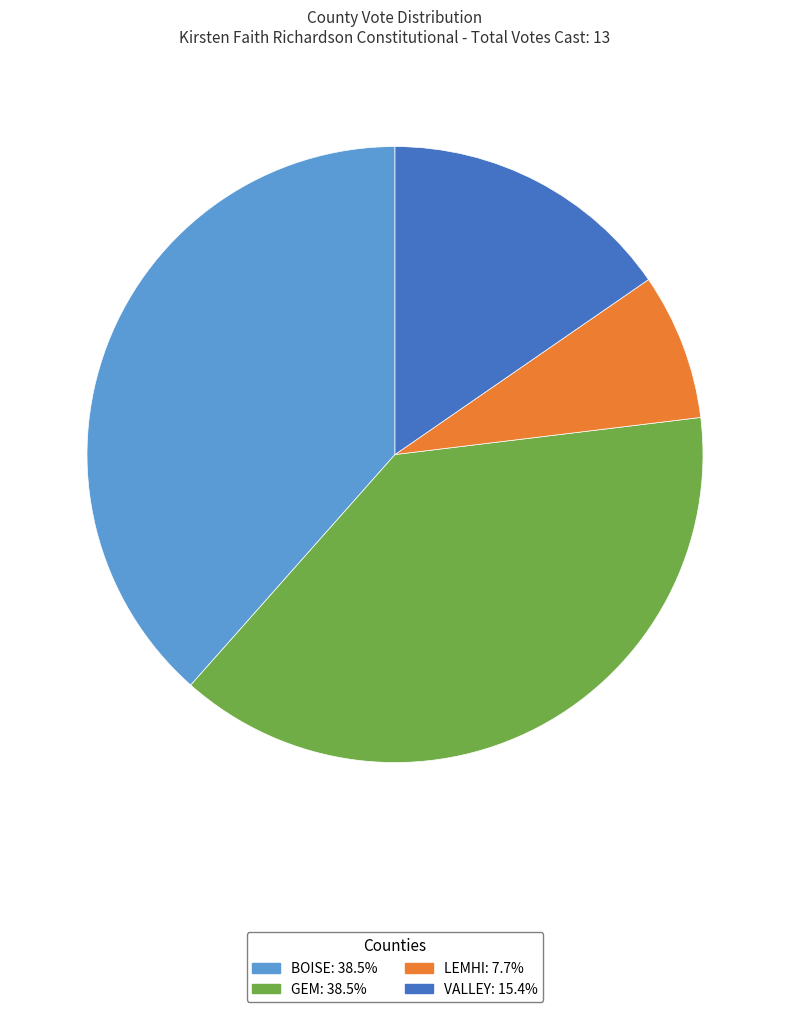

Is there any slice that represents more than half of the pie?

No